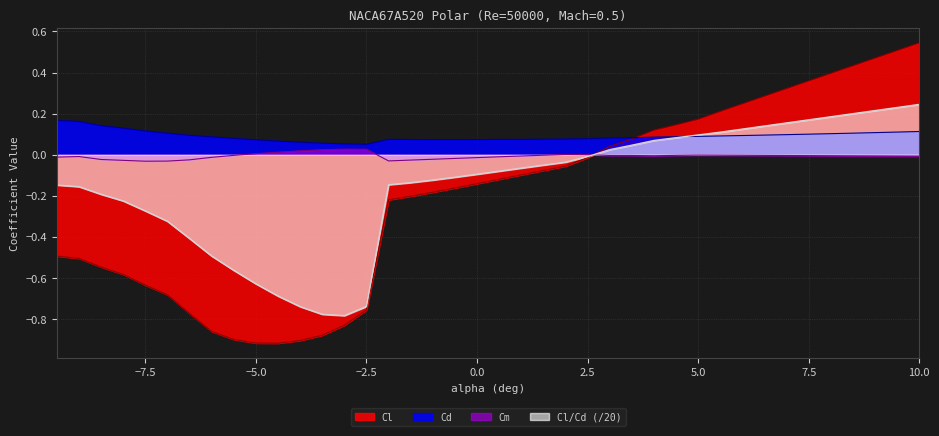

At how many categories does at least one series exceed 0?

40